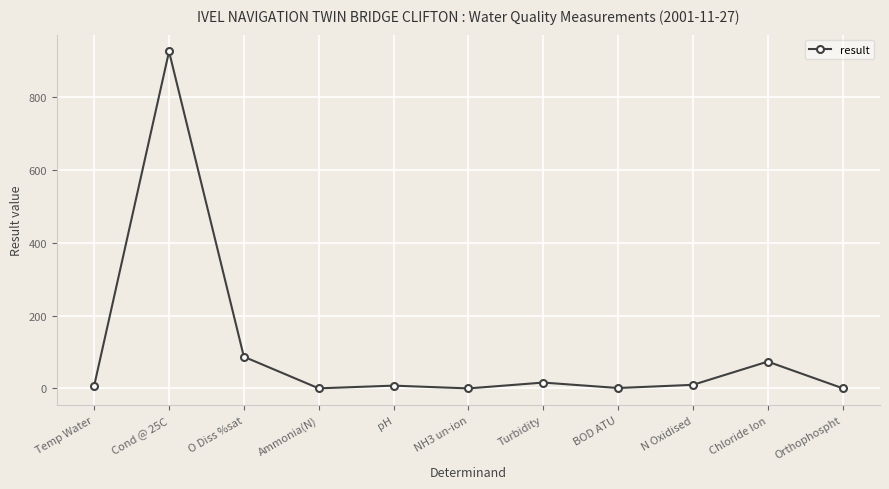

What is the maximum value shown in the chart?

925.0